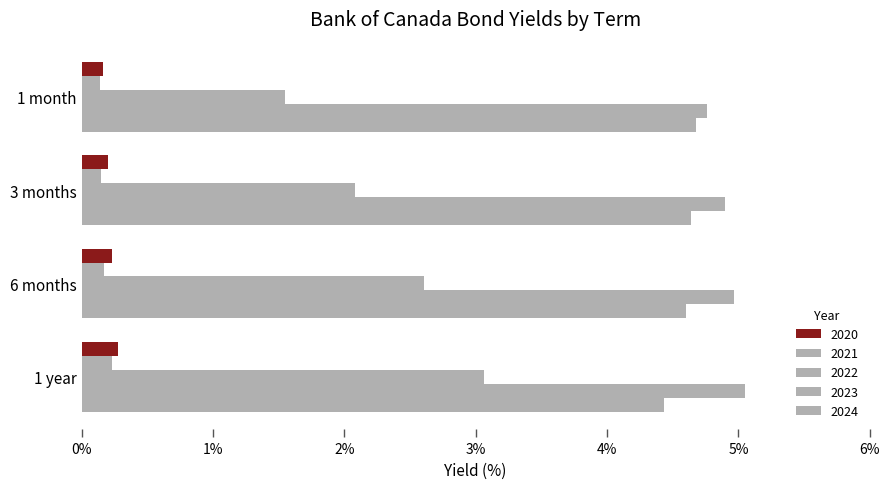

What is the label of the 3rd bar from the right?

3 months